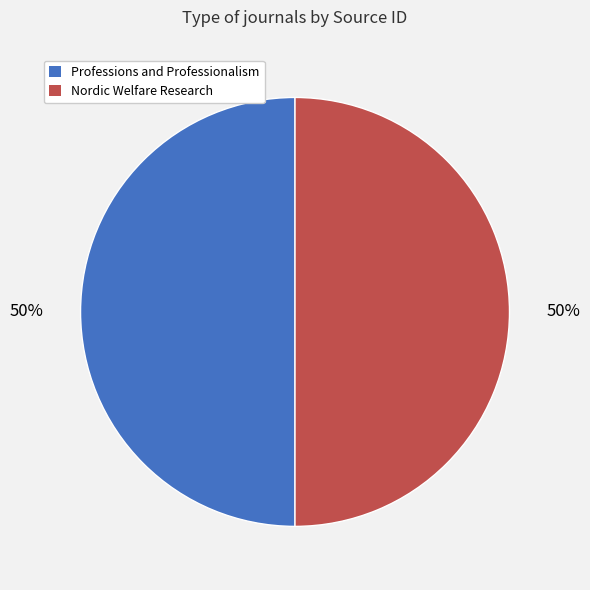

To the nearest percent, what is the combined percentage of Nordic Welfare Research and Professions and Professionalism?

100%